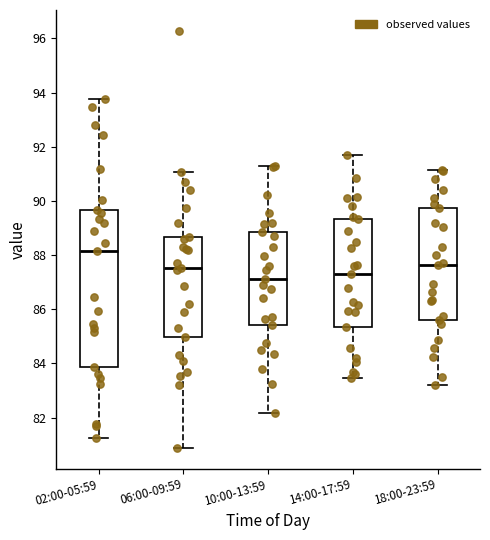

Comparing the boxes themselves (not the whiskers), which one is the tallest?

02:00-05:59